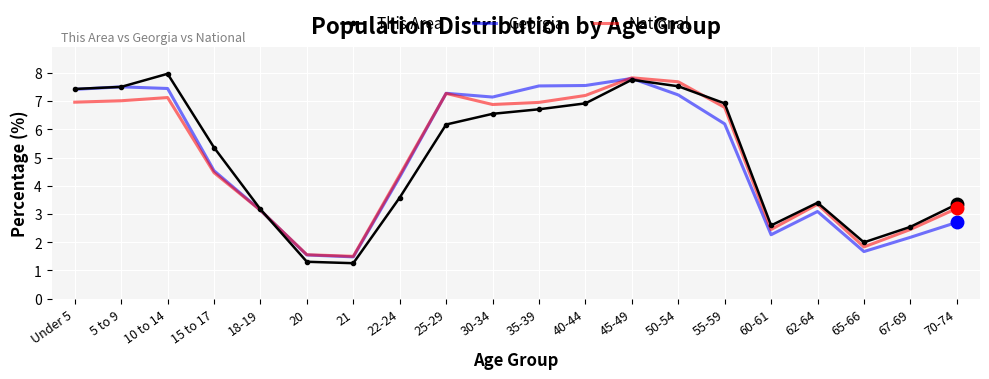

At which category does the chart reach its peak across all series?

10 to 14